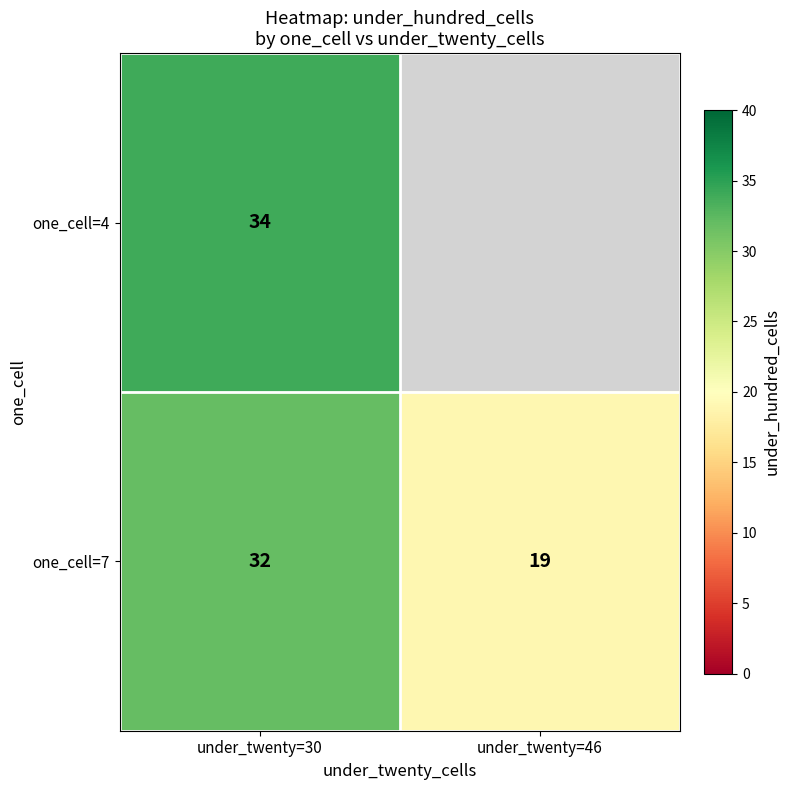

Between under_twenty=46 and under_twenty=30, which is larger?

under_twenty=30